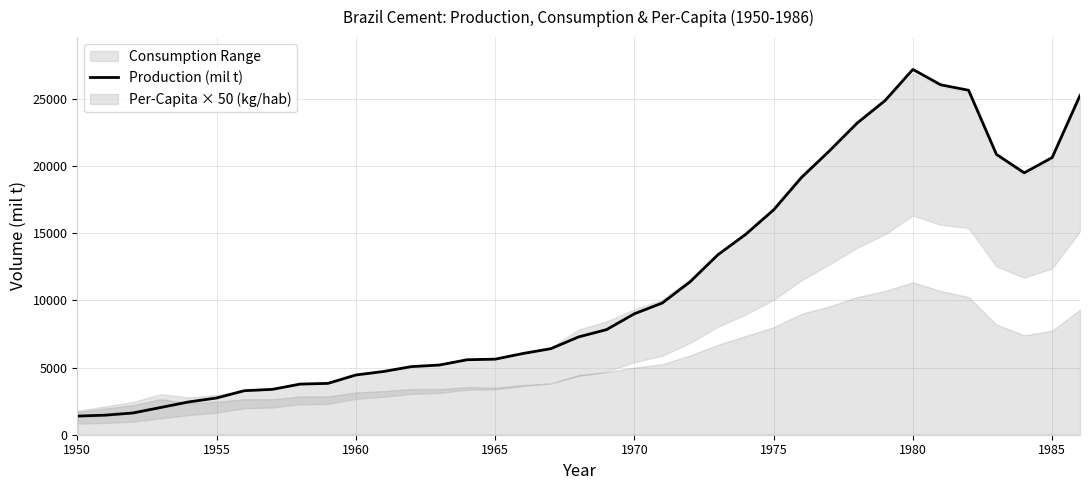

What is the lowest value of the Production (mil t) series?

1386